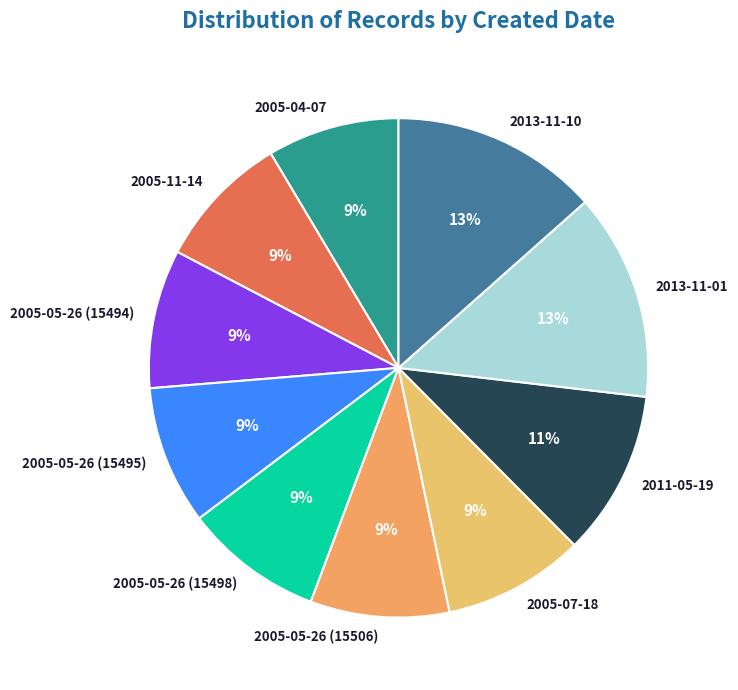

How many segments does this pie chart have?

10